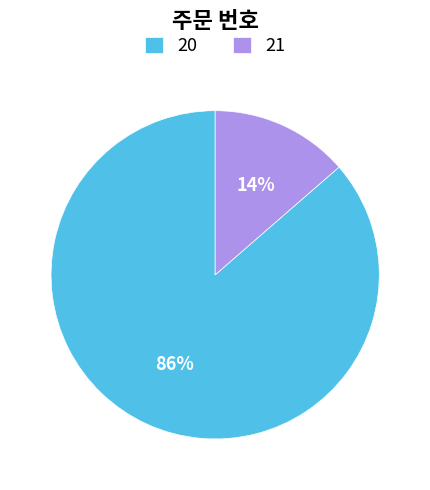

To the nearest percent, what is the average slice percentage?

50%